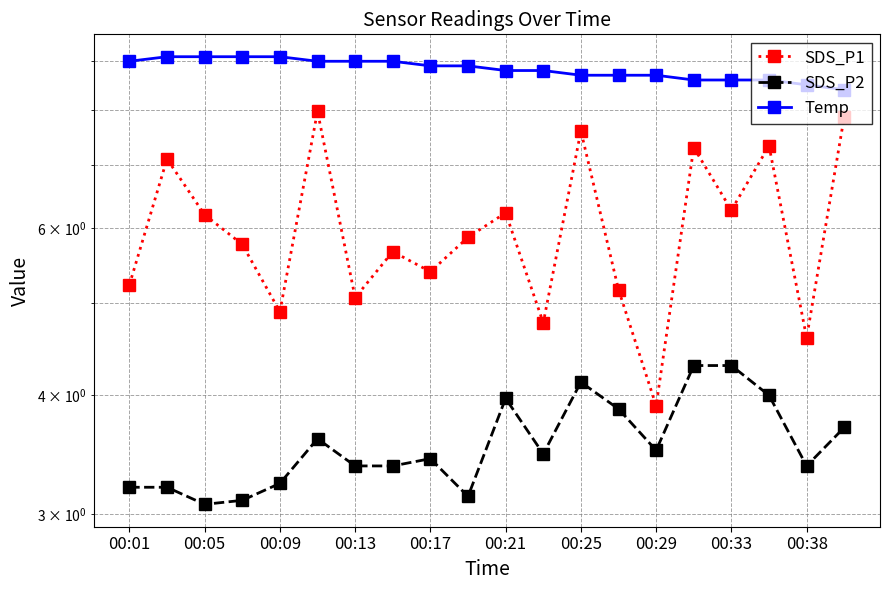

True or false: SDS_P1 and Temp cross at least once.

False